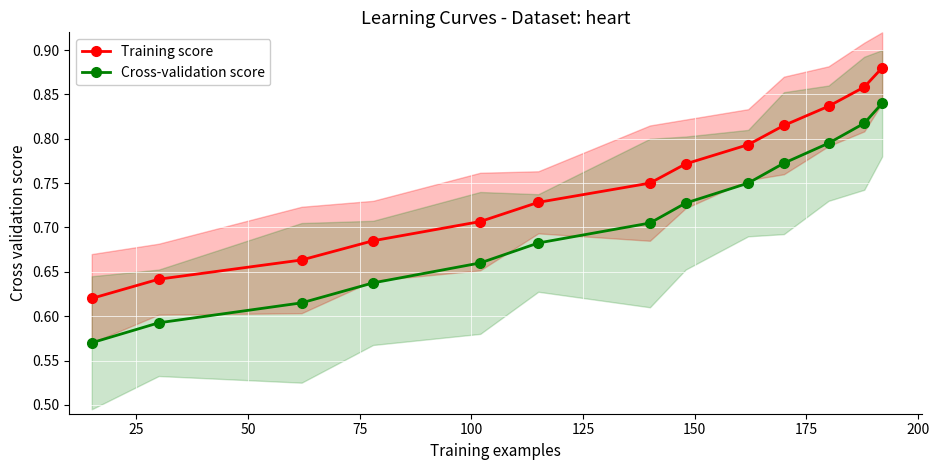

What are all the series names shown in the legend?

Training score, Cross-validation score